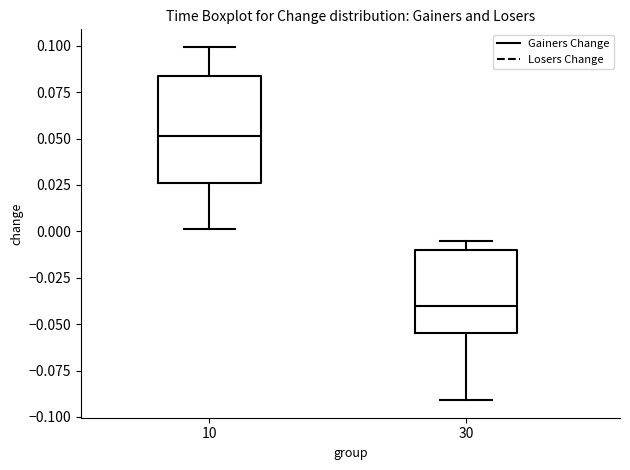

Where does the median line of the box at x = 10 sit on the y-axis? The values are not printed on the chart, so give them approximately, as read against the axis.

0.050